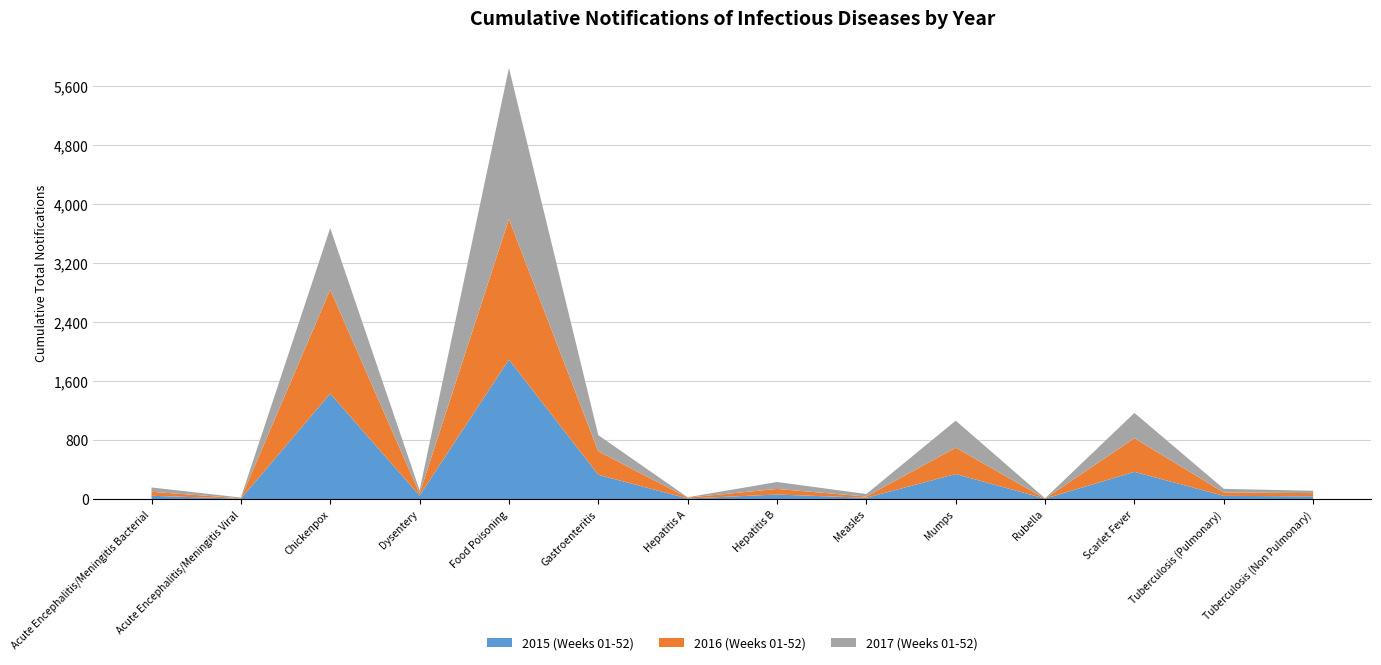

Reading left to right, list all the values displayed in this chart.

2015 (Weeks 01-52): 44	4	1431	47	1891	329	7	61	17	339	5	369	43	36
2016 (Weeks 01-52): 54	6	1410	27	1909	318	12	76	17	358	1	456	46	44
2017 (Weeks 01-52): 59	10	835	45	2048	219	5	94	34	366	4	343	49	32